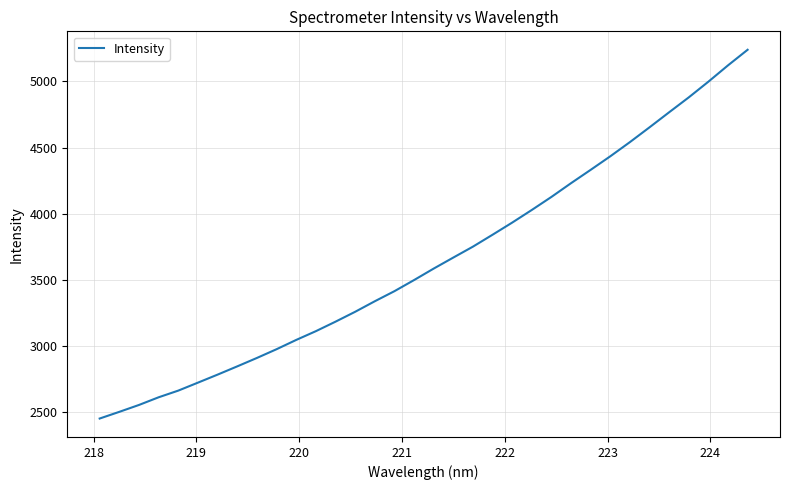

What is the minimum value shown in the chart?

2451.8